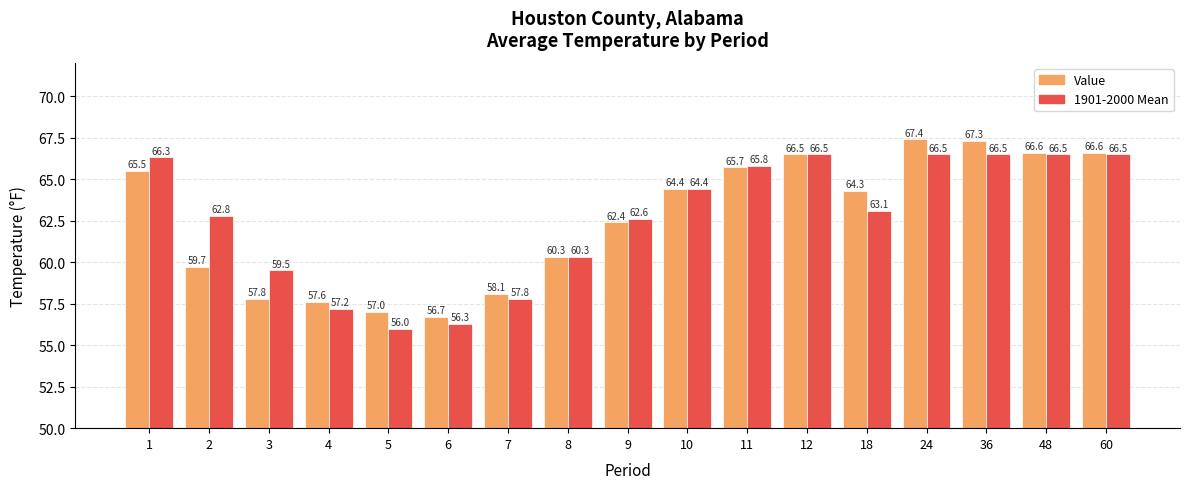

How many bars are there in total?

34